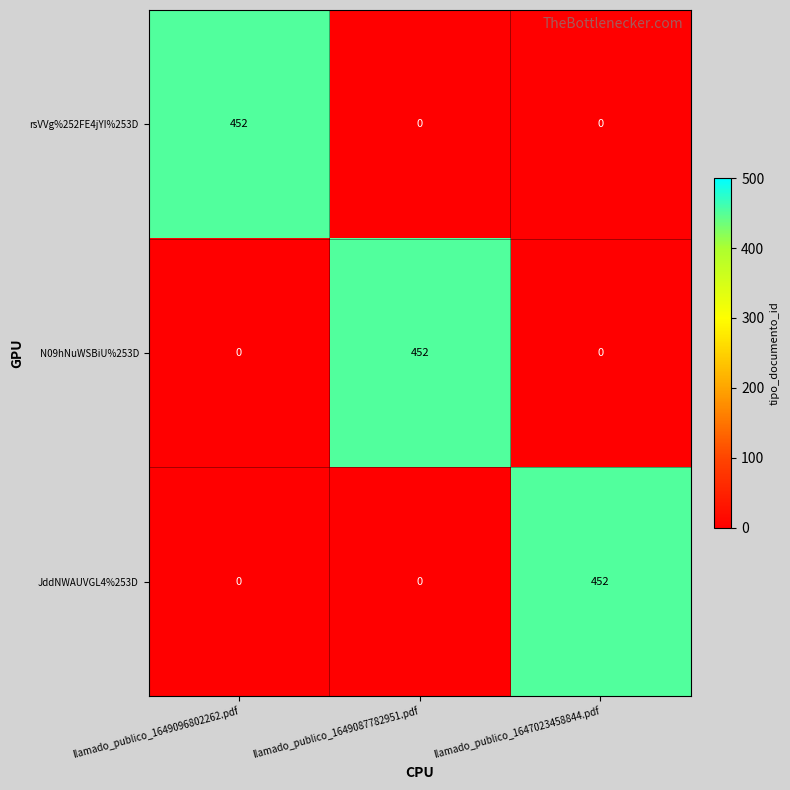

What is the difference between the highest and lowest values at llamado_publico_1649096802262.pdf?

452